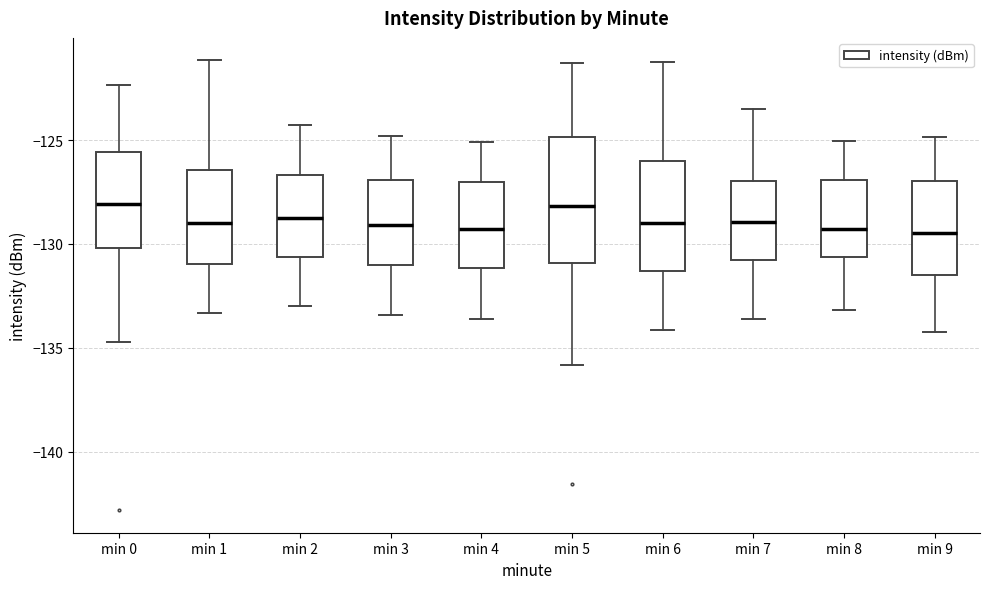

Reading left to right, read every box against the y-axis: the position of its median line, the range the box covers, and the ends of its whiskers. The values are not printed on the chart, so give them approximately, as read against the axis.

min 0: median -128.0, box -130.0 to -125.5, whiskers -134.5 to -122.5
min 1: median -129.0, box -131.0 to -126.5, whiskers -133.5 to -121.0
min 2: median -128.5, box -130.5 to -126.5, whiskers -133.0 to -124.5
min 3: median -129.0, box -131.0 to -127.0, whiskers -133.5 to -125.0
min 4: median -129.5, box -131.0 to -127.0, whiskers -133.5 to -125.0
min 5: median -128.0, box -131.0 to -125.0, whiskers -136.0 to -121.5
min 6: median -129.0, box -131.5 to -126.0, whiskers -134.0 to -121.0
min 7: median -129.0, box -131.0 to -127.0, whiskers -133.5 to -123.5
min 8: median -129.5, box -130.5 to -127.0, whiskers -133.0 to -125.0
min 9: median -129.5, box -131.5 to -127.0, whiskers -134.5 to -125.0